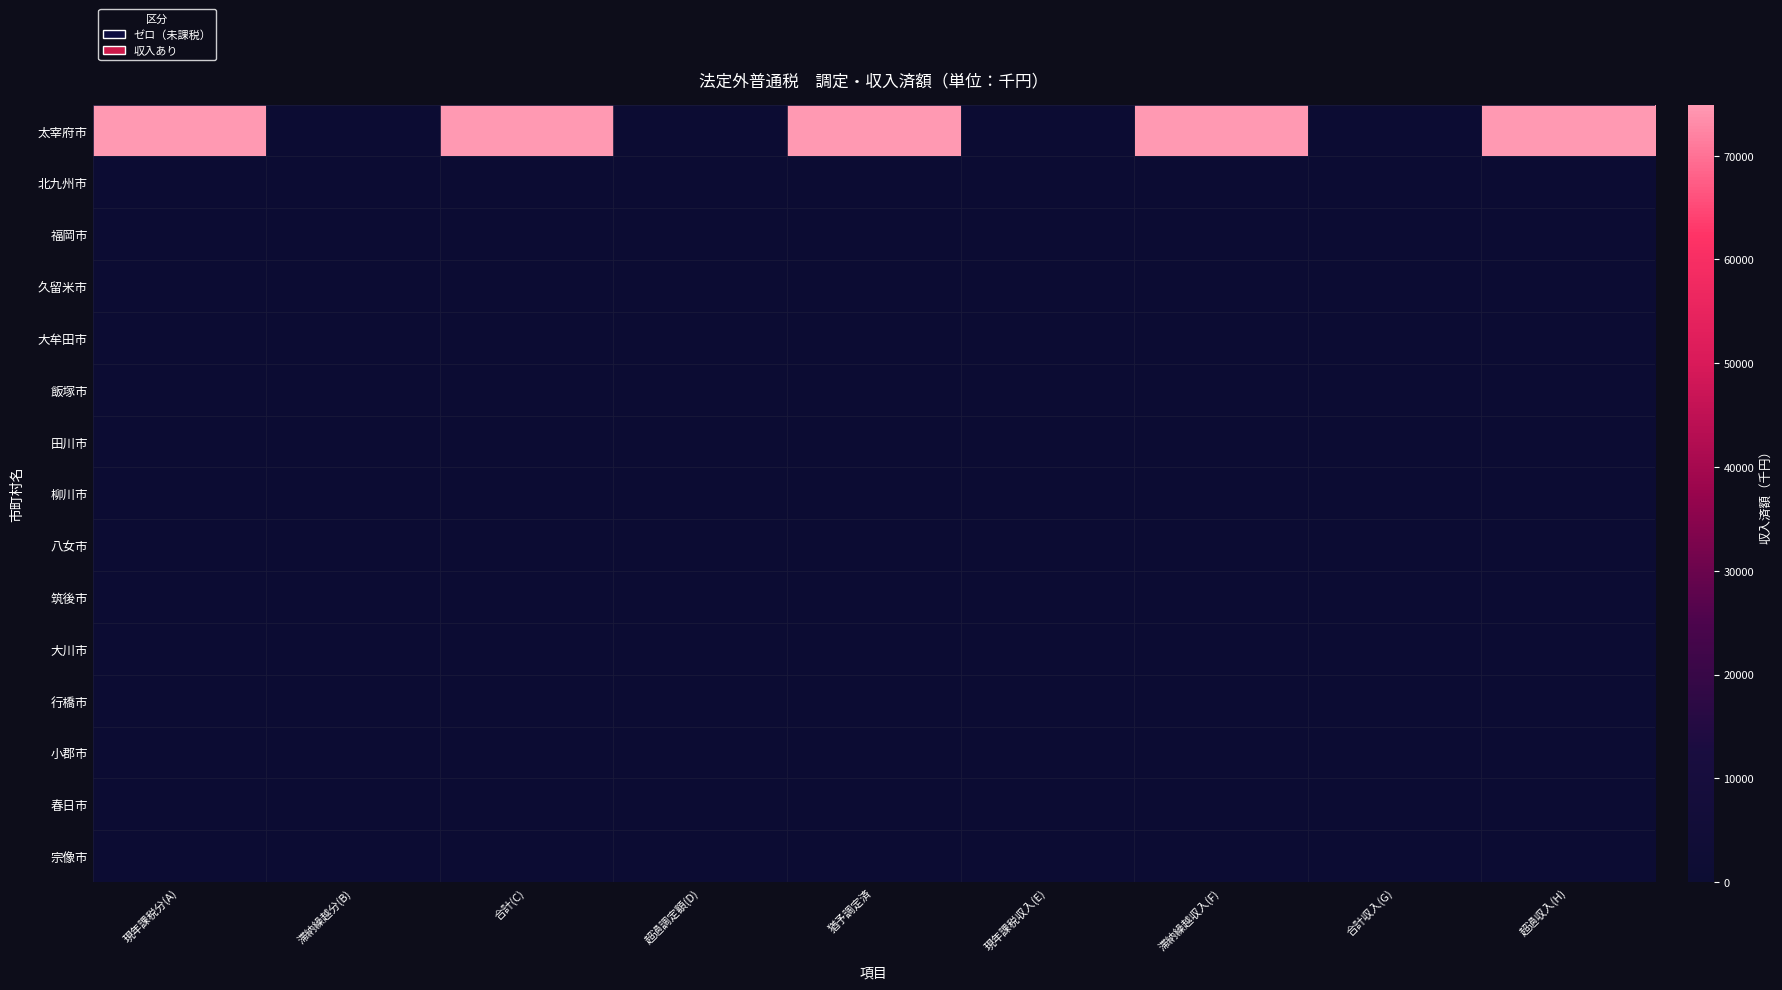

At how many categories does at least one series exceed 21061?

5